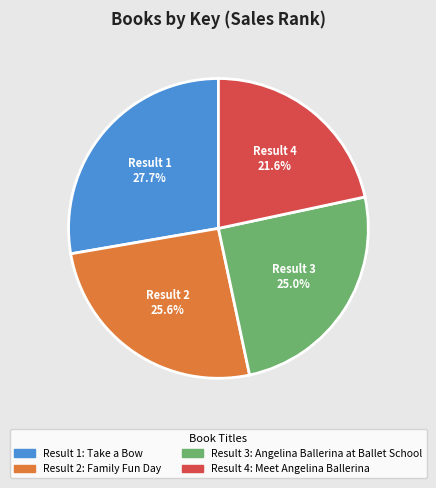

To the nearest percent, what is the difference between the largest and smallest slice percentages?

6%